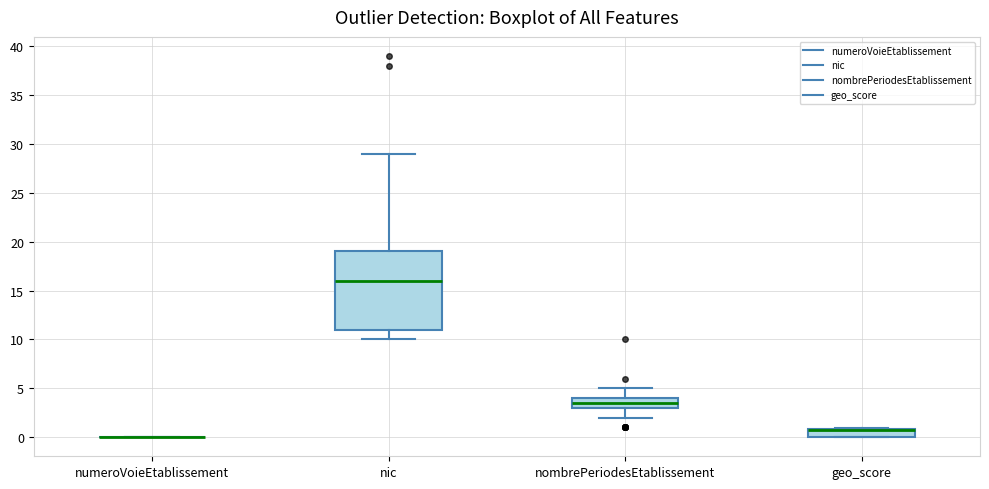

Comparing the boxes themselves (not the whiskers), which one is the tallest?

nic